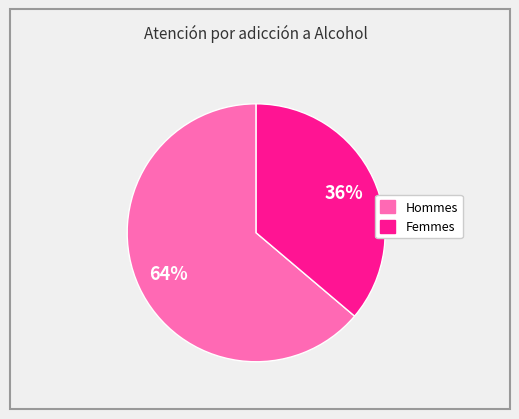

Does any single category account for the majority?

Yes